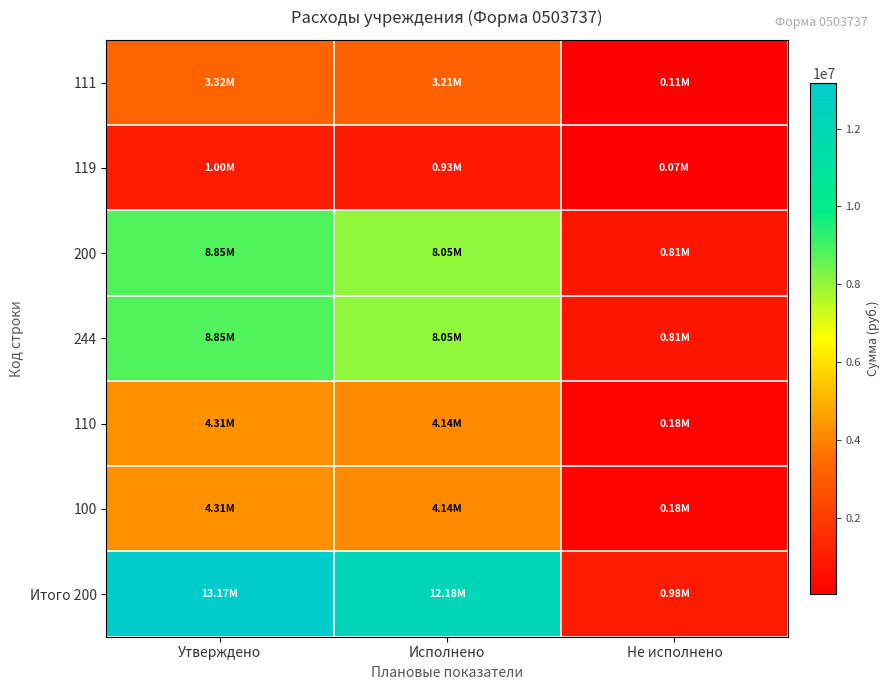

Which series has the widest spread of values?

Итого 200